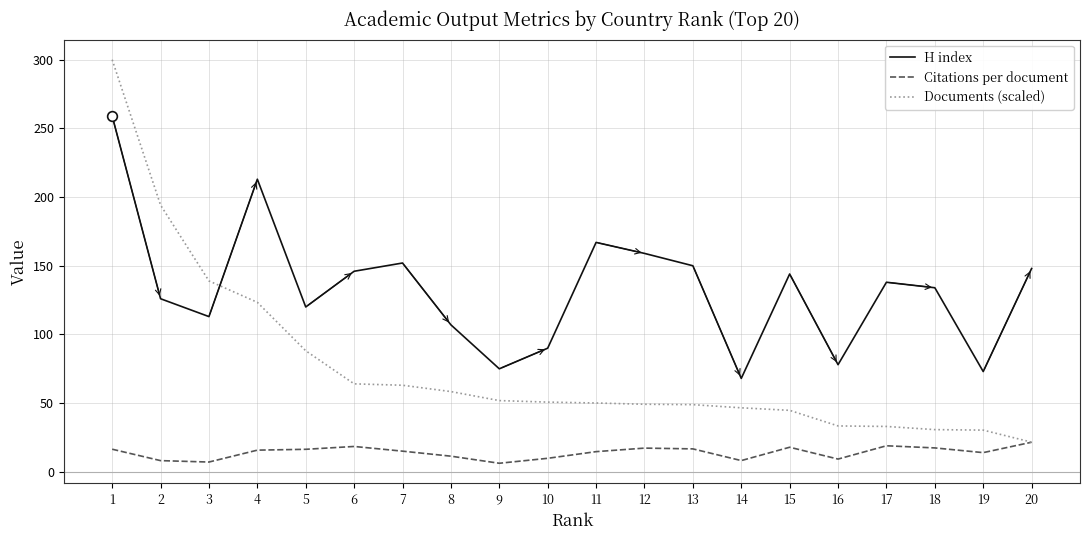

How many intersections are there between H index and Documents (scaled)?

1